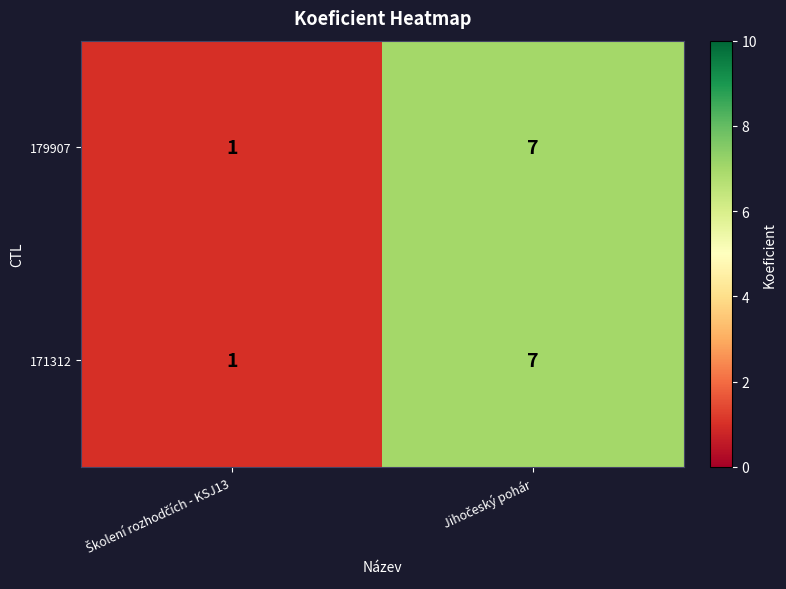

What is the difference between the maximum and minimum values in the 171312 series?

6